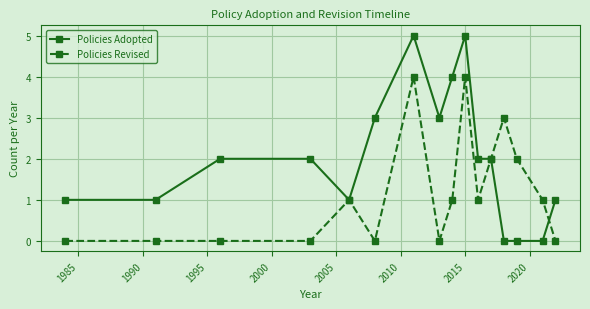

Count the Policies Adopted values in the range 1 to 3.

10